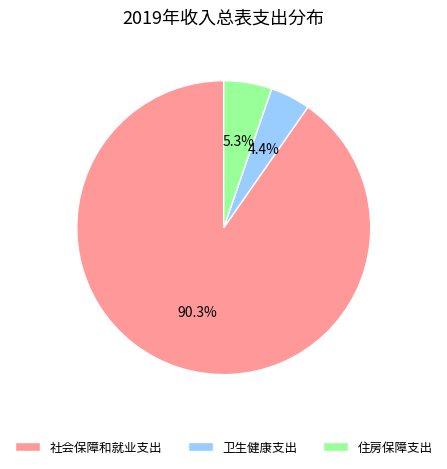

Is there any slice that represents more than half of the pie?

Yes